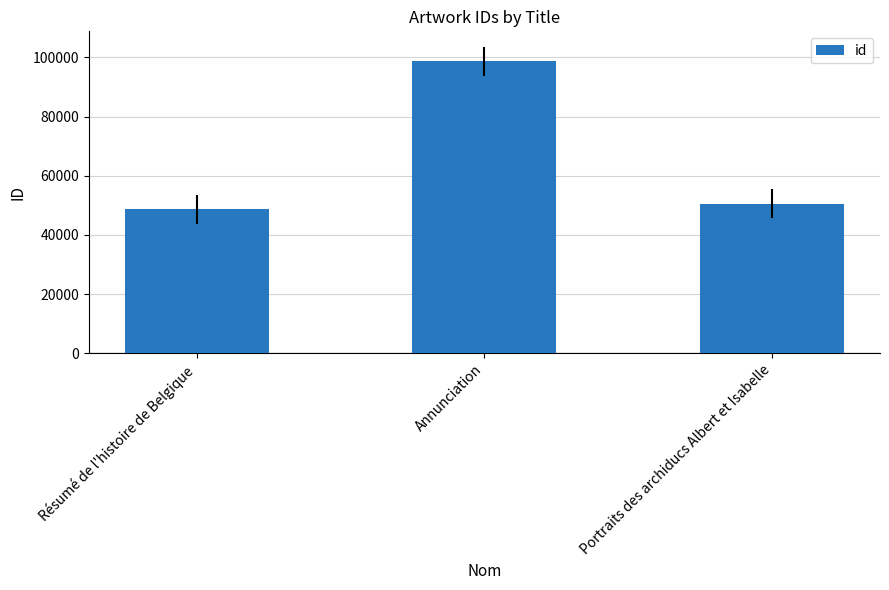

What is the average value?

65976